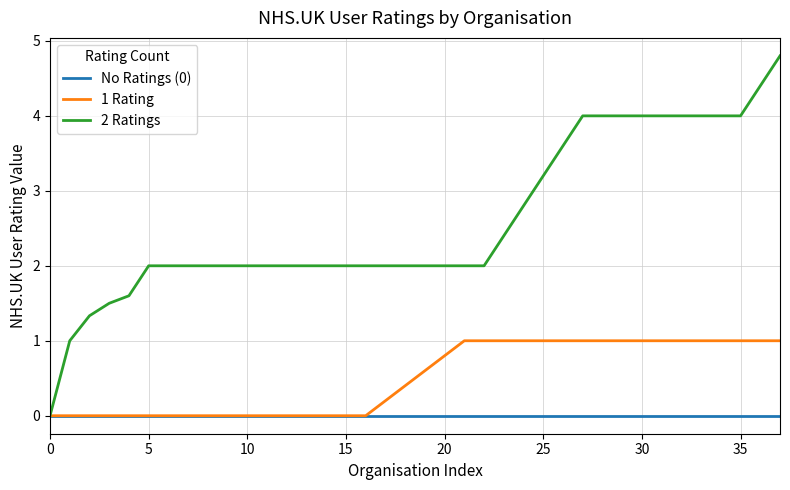

How many categories are shown in the chart?

38